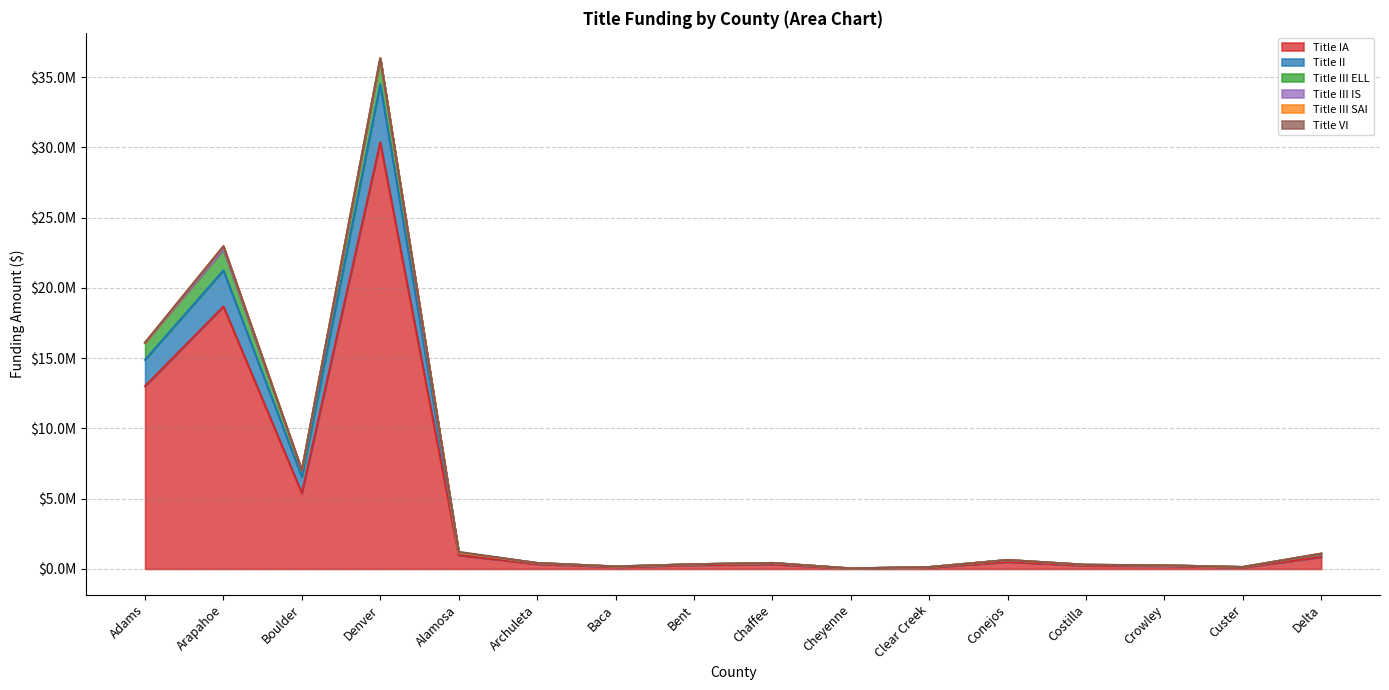

What is the difference between the highest and lowest values at Costilla?

66321